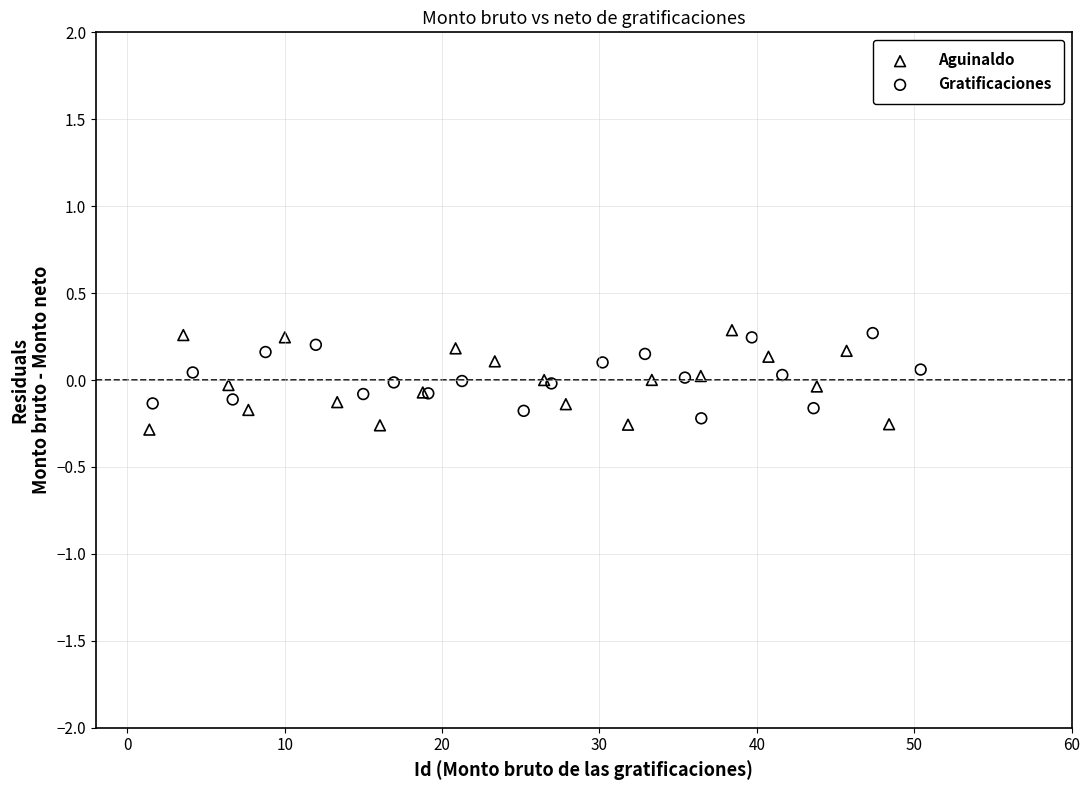

Which series has the widest spread of Y values?

Aguinaldo